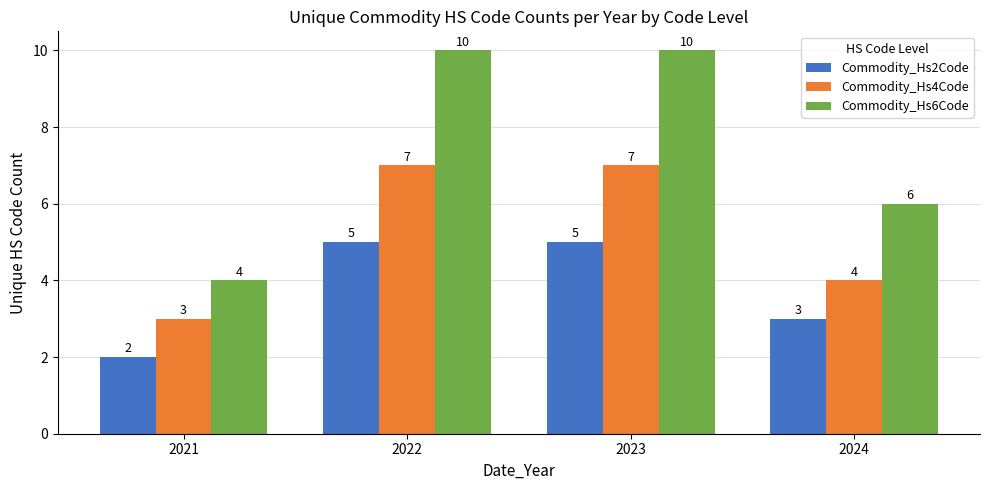

Are the bars grouped side by side (vs. stacked)?

Yes